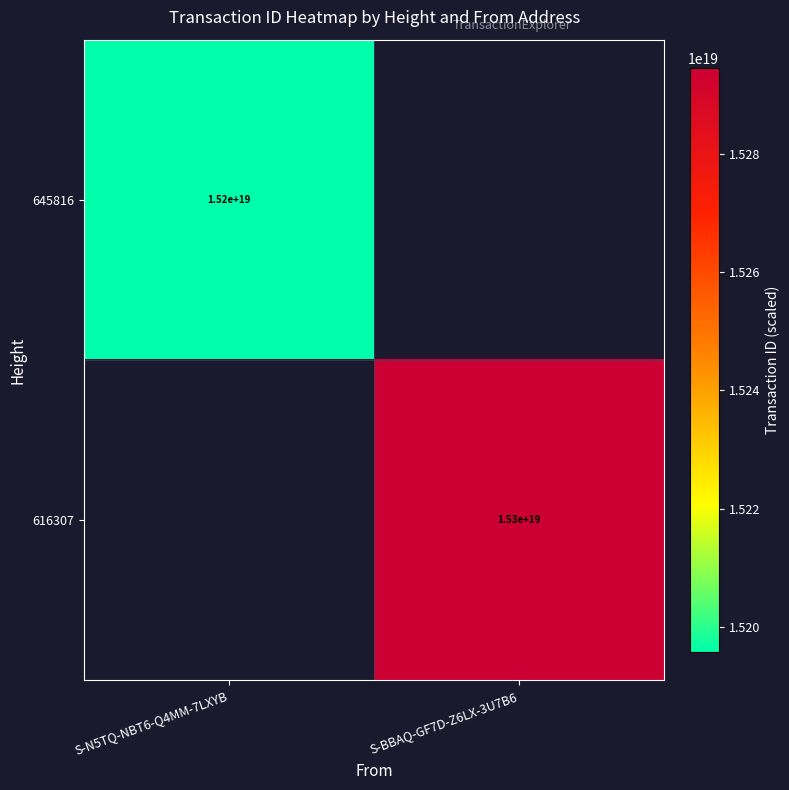

Which has a higher value, S-N5TQ-NBT6-Q4MM-7LXYB or S-BBAQ-GF7D-Z6LX-3U7B6?

S-BBAQ-GF7D-Z6LX-3U7B6